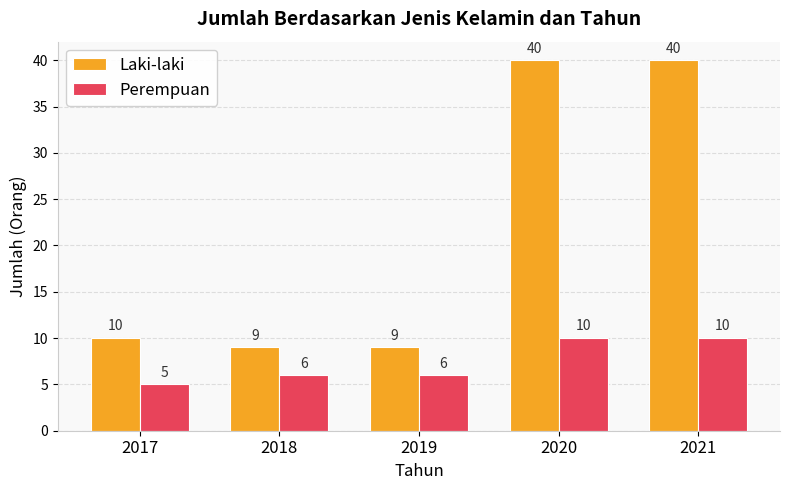

True or false: Laki-laki has a value of 3 at 2019.

False